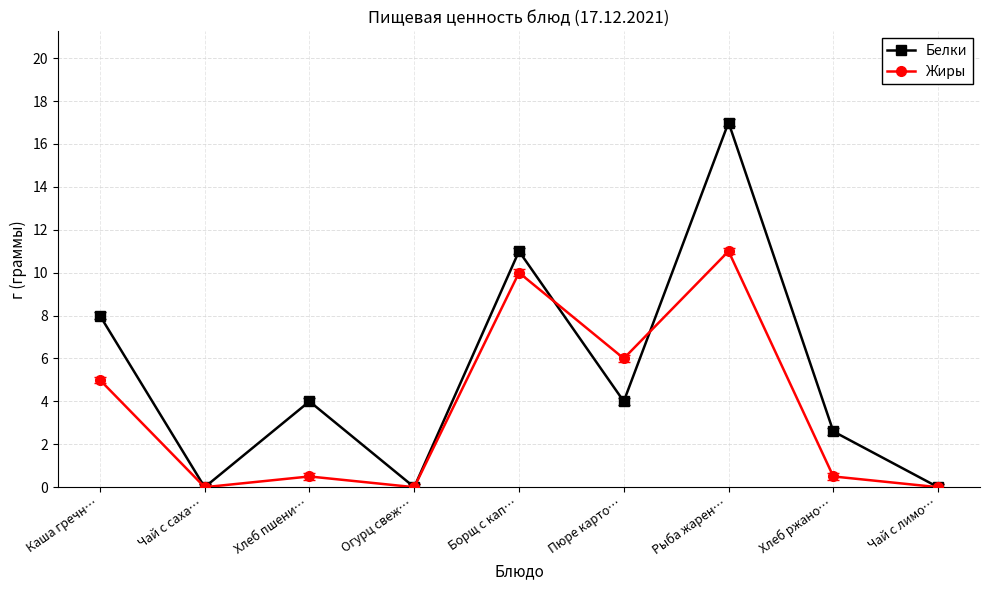

At which label does Белки first exceed 4?

Каша гречн…